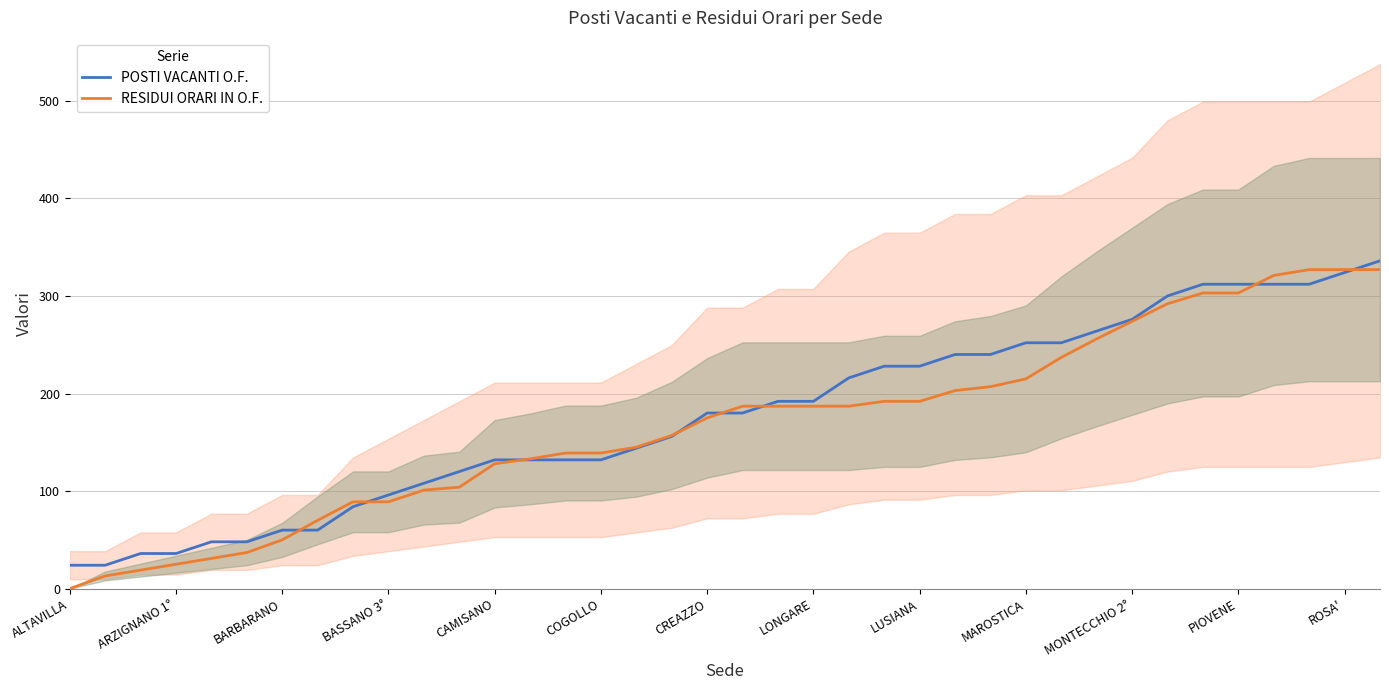

Does the chart have visible grid lines?

Yes